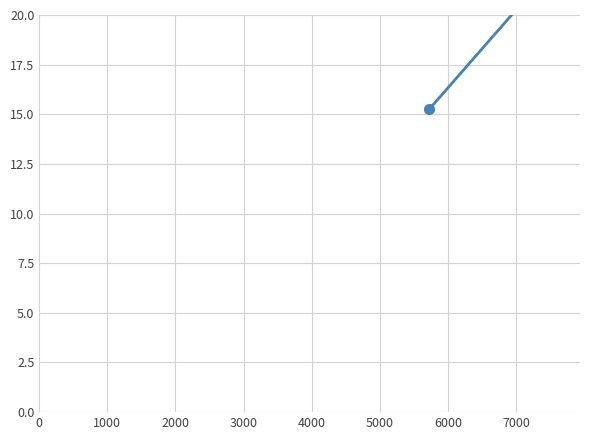

Reading right to left, list all the values displayed in this chart.

23.5	23.5	15.3